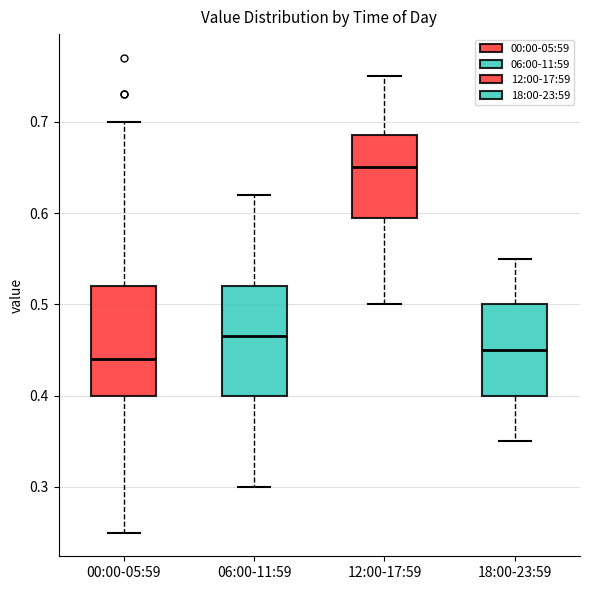

Where does the median line of the box for 18:00-23:59 sit on the y-axis? The values are not printed on the chart, so give them approximately, as read against the axis.

0.45